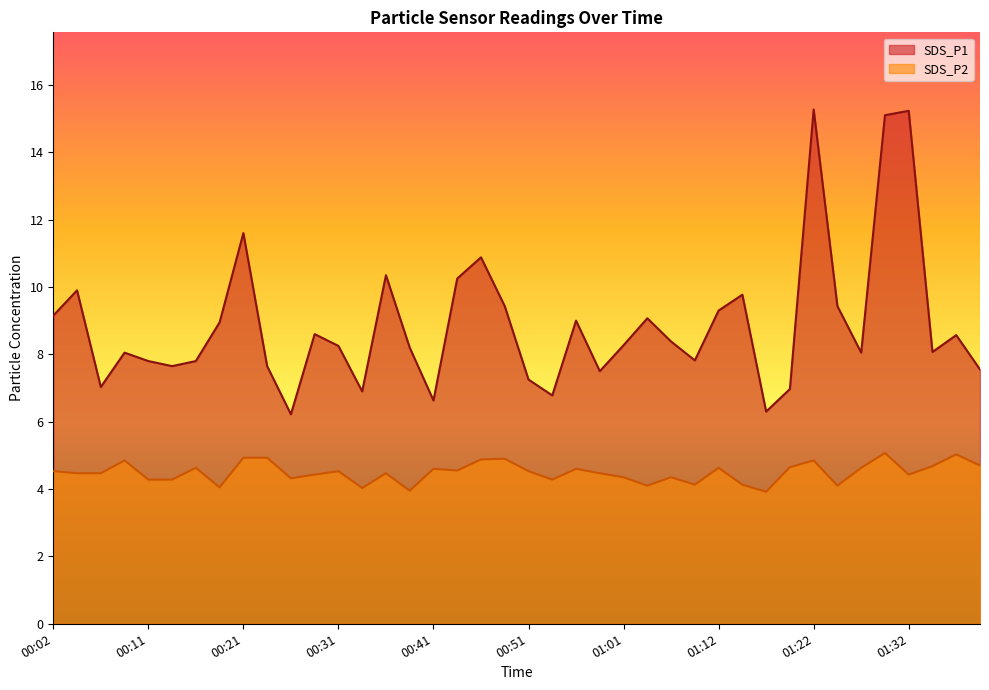

True or false: SDS_P2 has a value of 4.5 at 00:36.

True